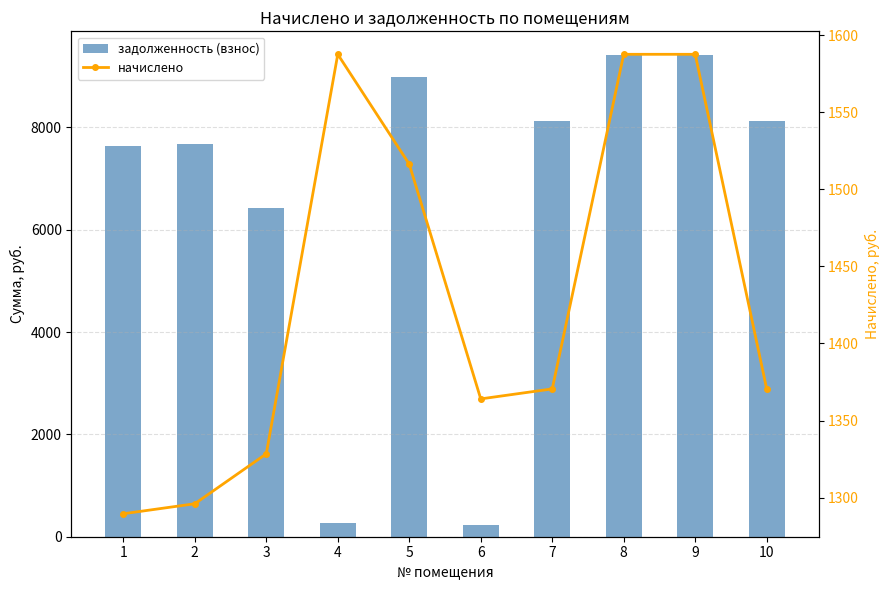

What is the spread (max minus min) of values at 8?

7820.4